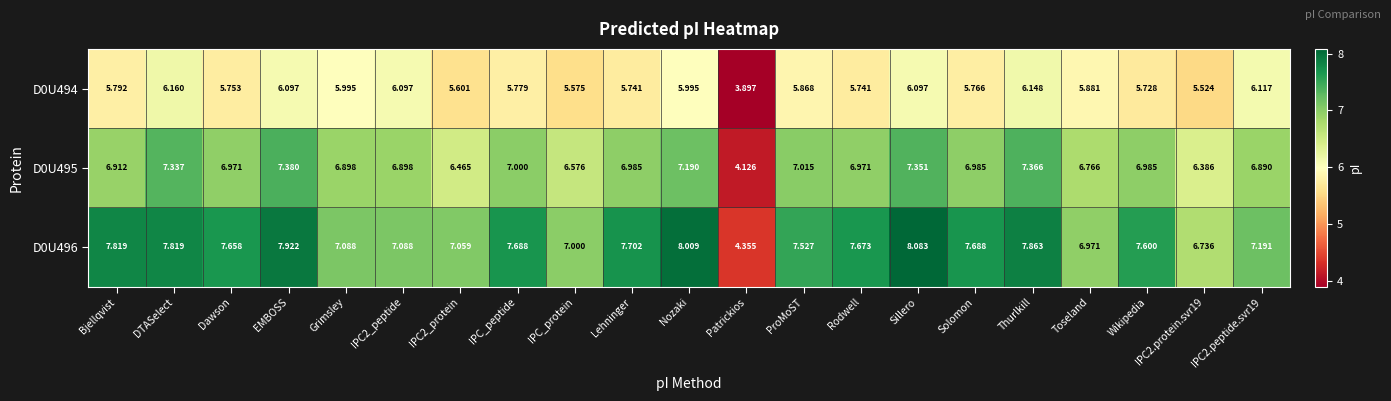

Which category has the lowest value in the D0U496 series?

Patrickios